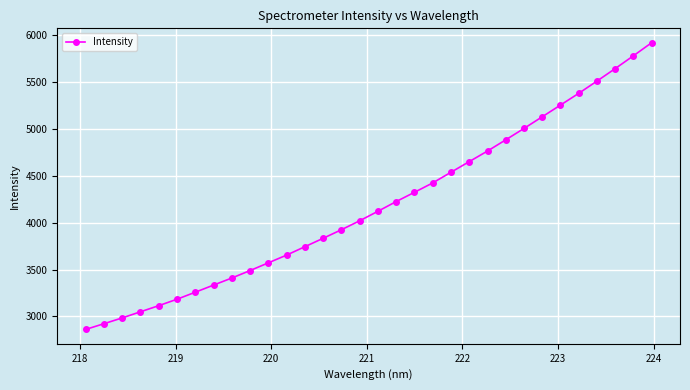

What is the average value?

4183.2